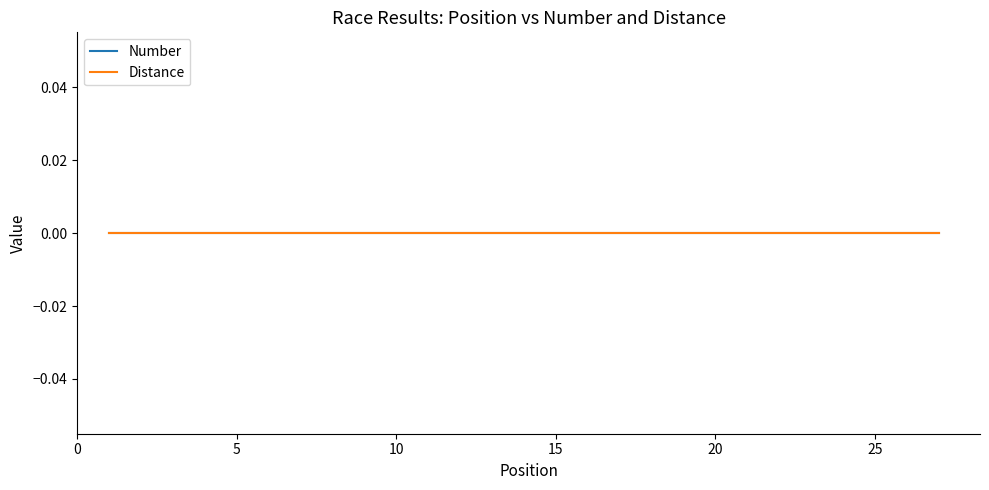

True or false: Number and Position intersect in this chart.

False